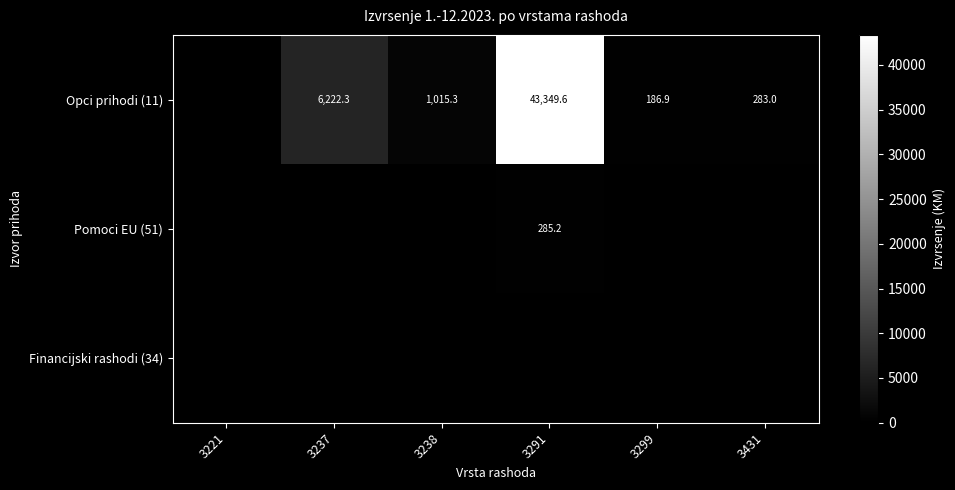

What is the sum of the Opci prihodi (11) values at 3238 and 3431?

1298.3